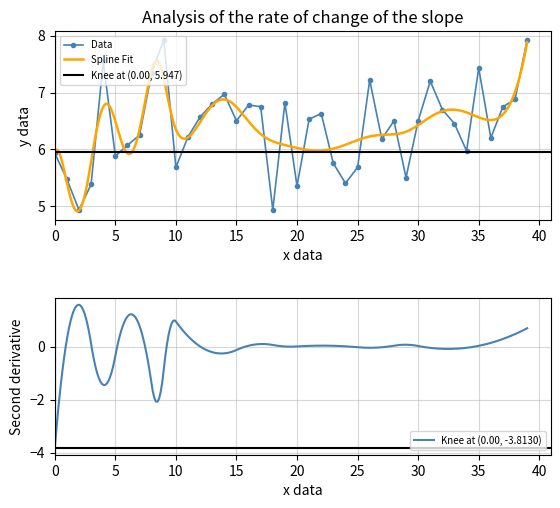

The value of Data at 15 is 4.4. True or false?

False